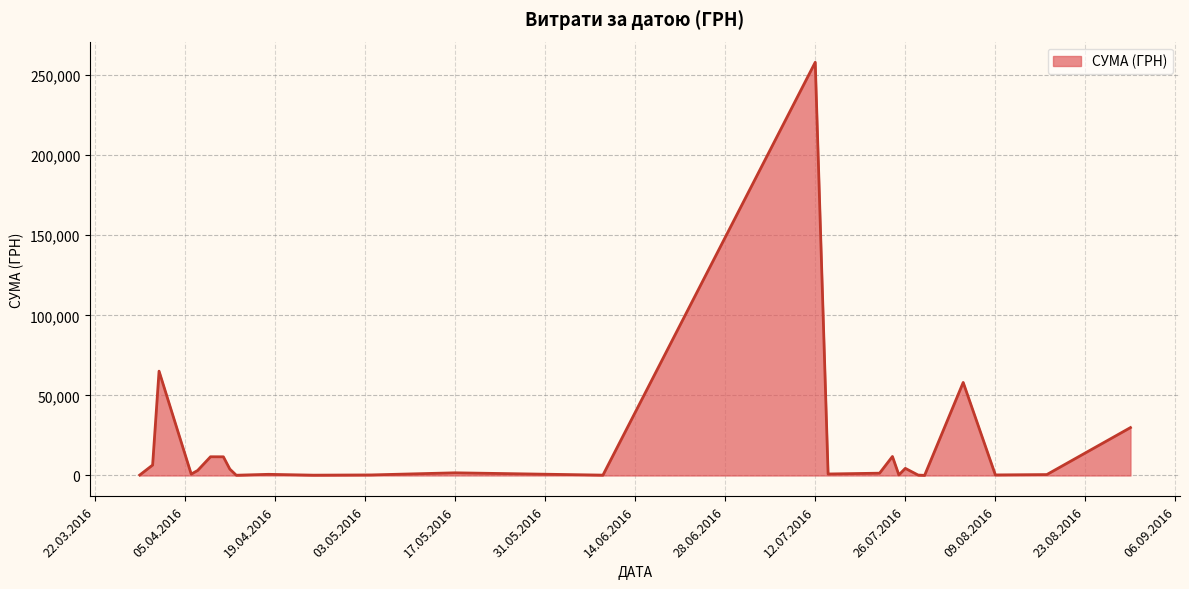

What is the difference between the maximum and minimum values?

257904.0